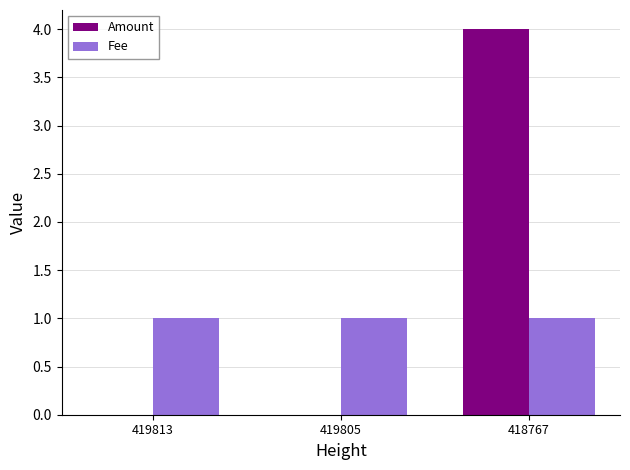

What are all the series names shown in the legend?

Amount, Fee